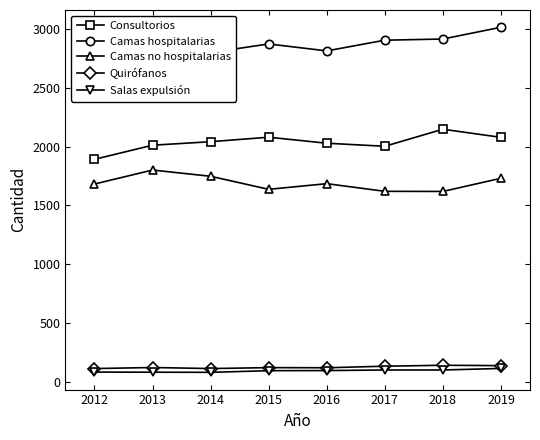

Is this an area chart (filled region under the line)?

No